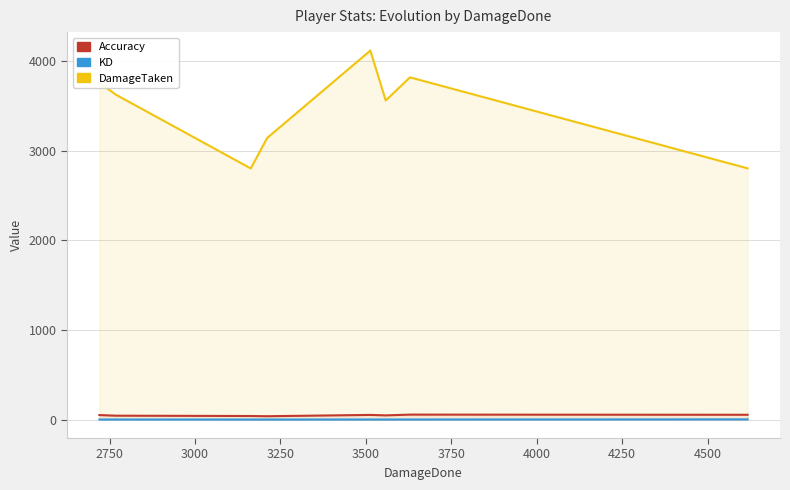

Which series has the largest total across all categories?

DamageTaken